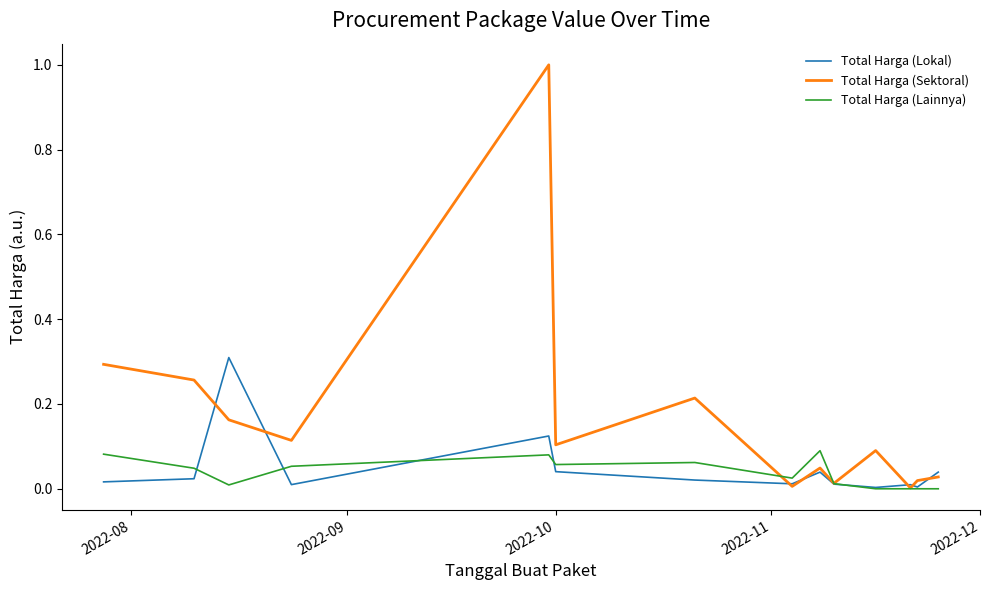

What is the maximum value shown in the chart?

1.0